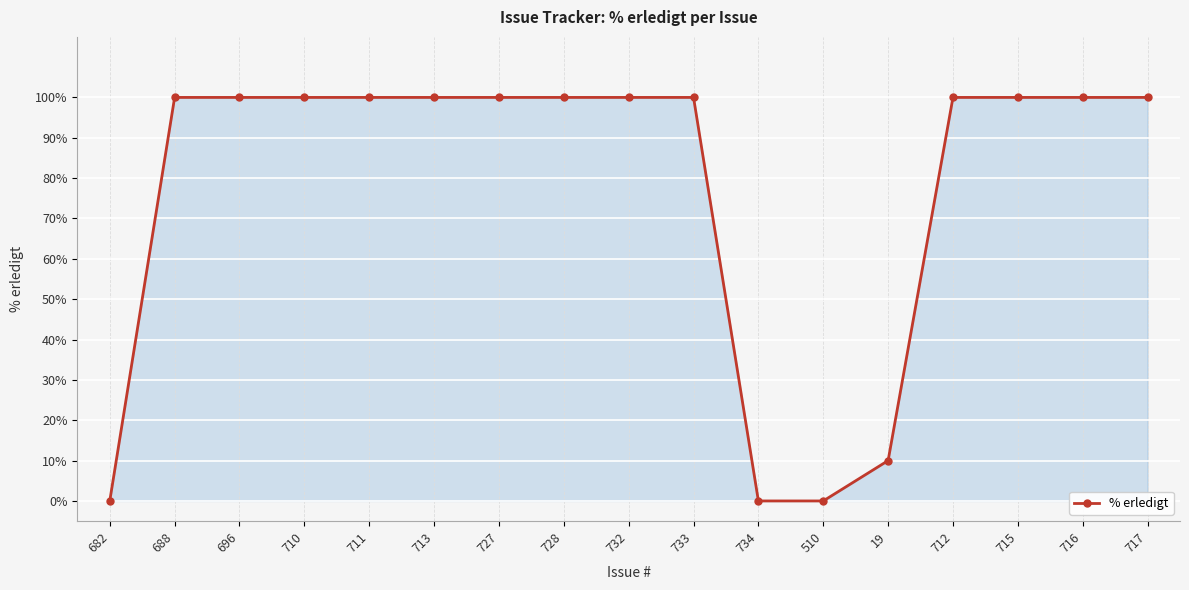

What is the average value?

77